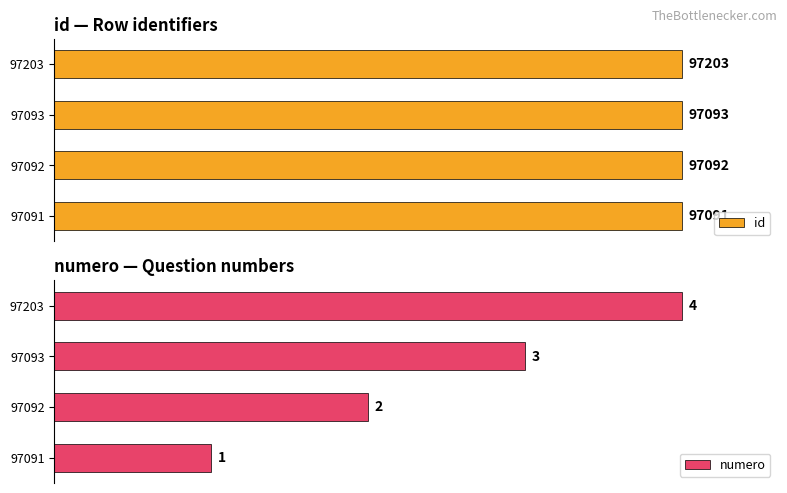

Rank the series by their maximum value, from lowest to highest.

numero, id